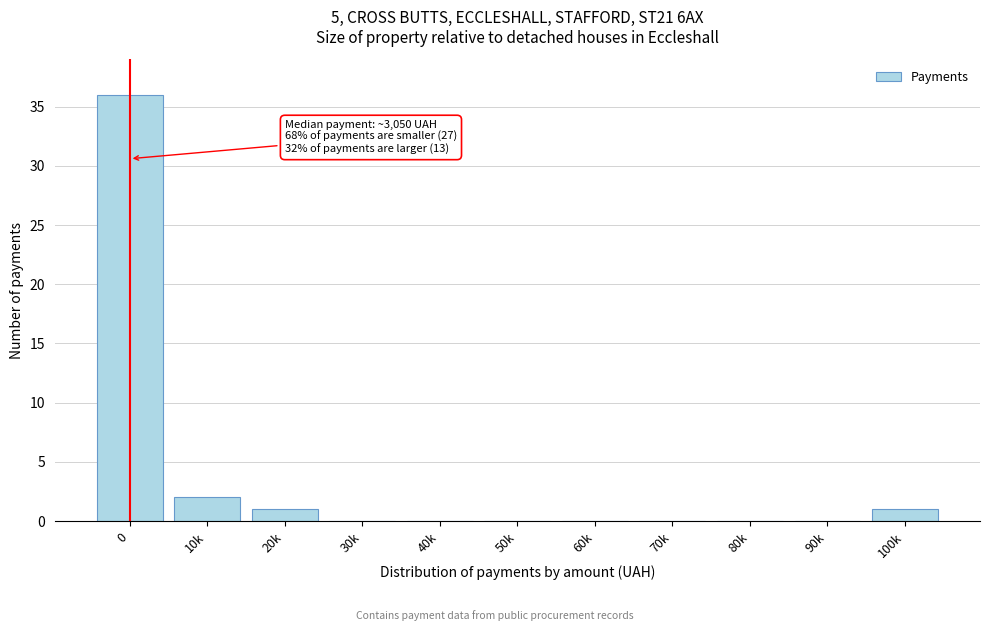

Reading right to left, transcribe all the data shown in this chart.

100k=1	90k=0	80k=0	70k=0	60k=0	50k=0	40k=0	30k=0	20k=1	10k=2	0=36